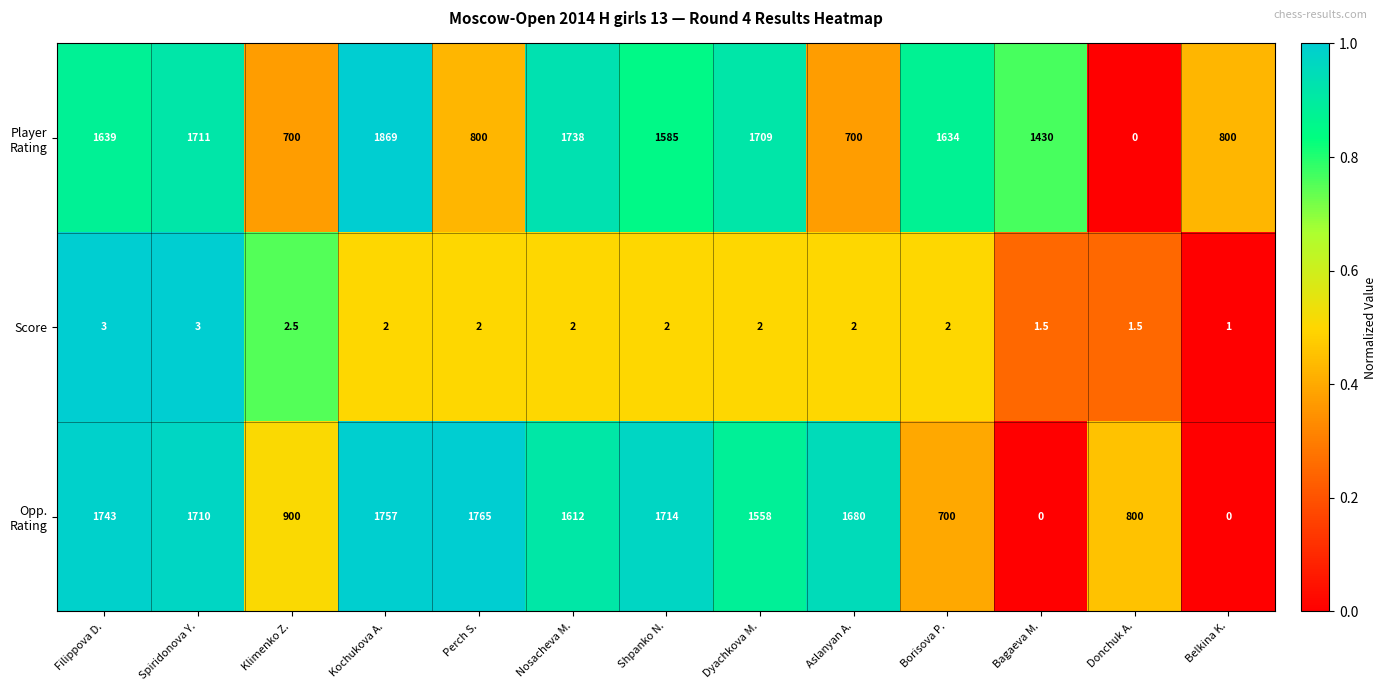

True or false: Score has a value of 2.0 at Shpanko N..

True